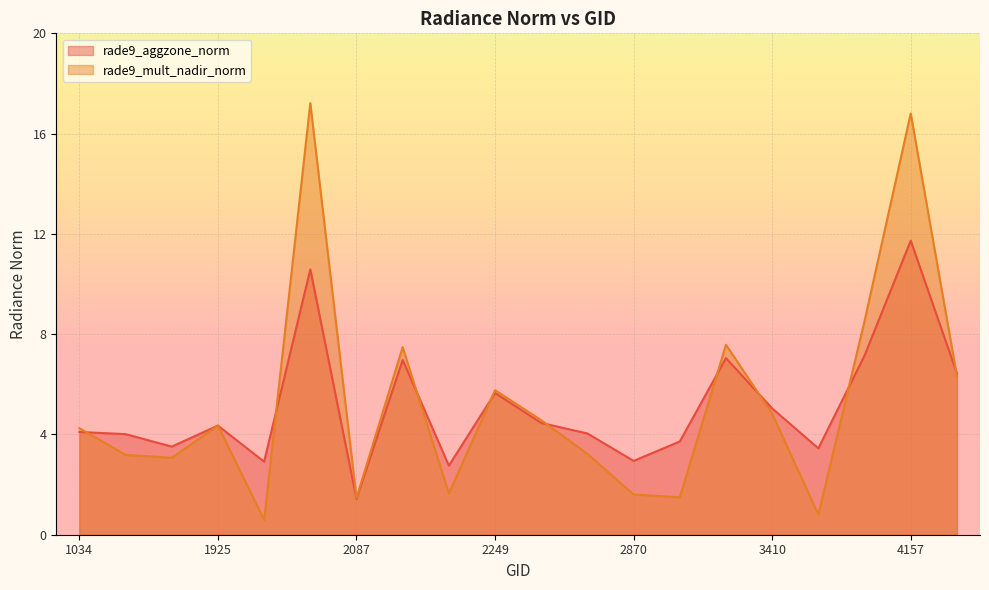

Reading left to right, list all the values displayed in this chart.

rade9_aggzone_norm: 4.1	4.0	3.5	4.4	2.9	10.6	1.4	7.0	2.8	5.7	4.5	4.0	2.9	3.7	7.0	5.0	3.4	7.1	11.7	6.4
rade9_mult_nadir_norm: 4.2	3.2	3.1	4.4	0.6	17.2	1.5	7.5	1.6	5.8	4.6	3.2	1.6	1.5	7.6	4.8	0.8	8.5	16.8	6.3